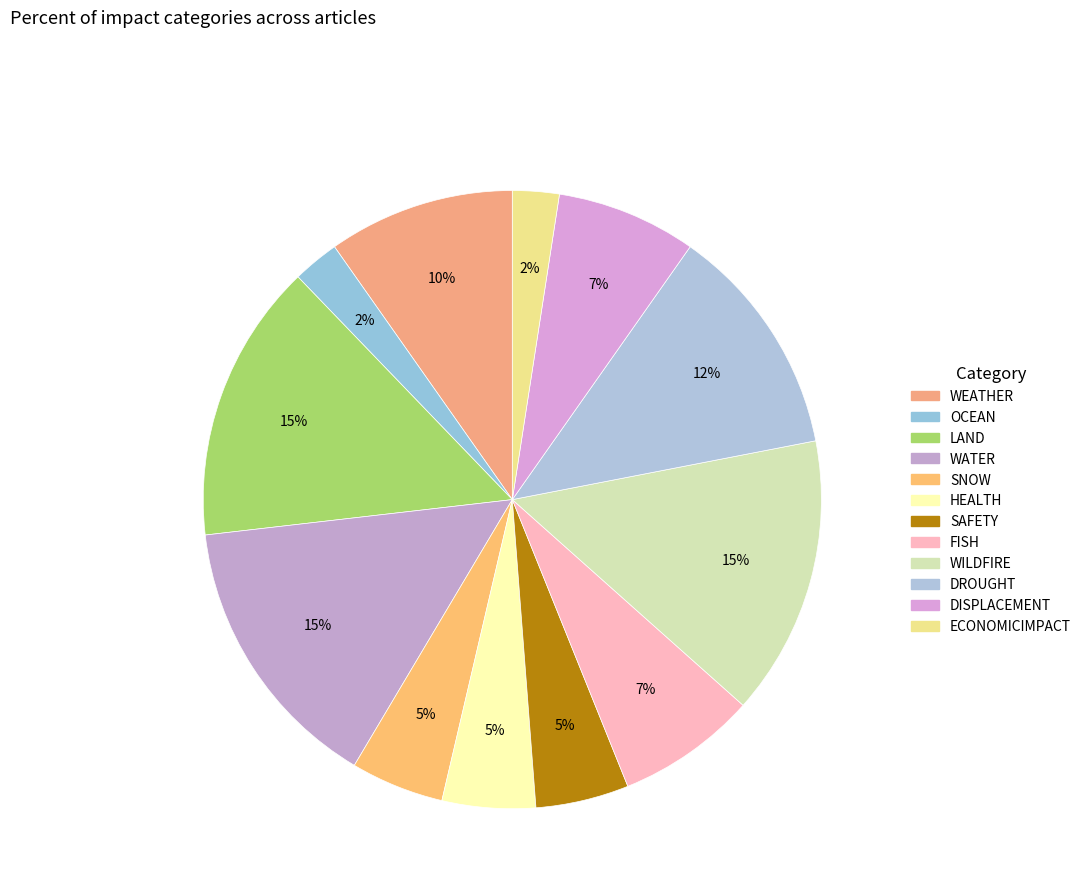

How many slices are in this pie chart?

12